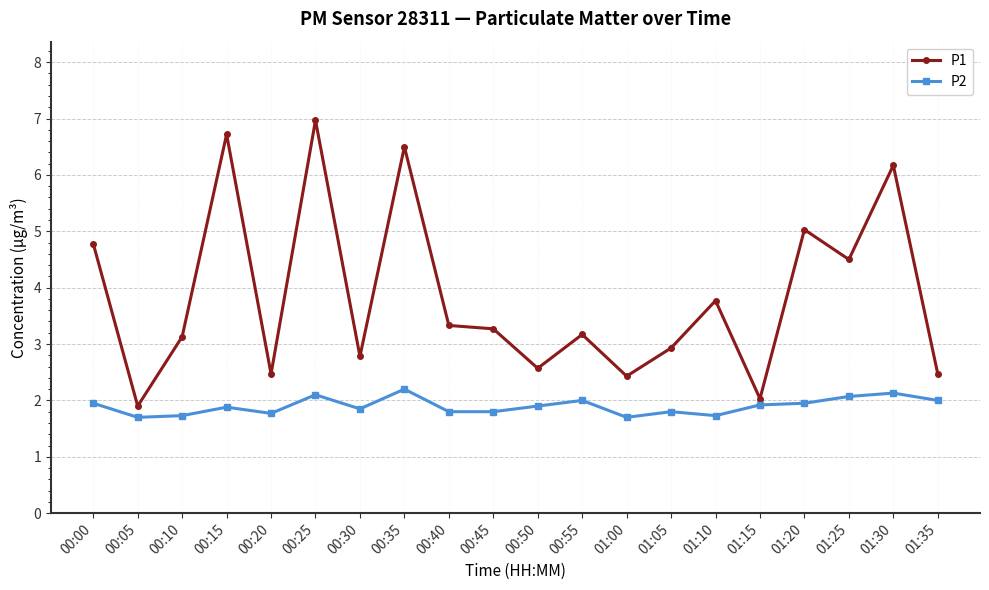

What is the label of the 1st point from the left?

00:00